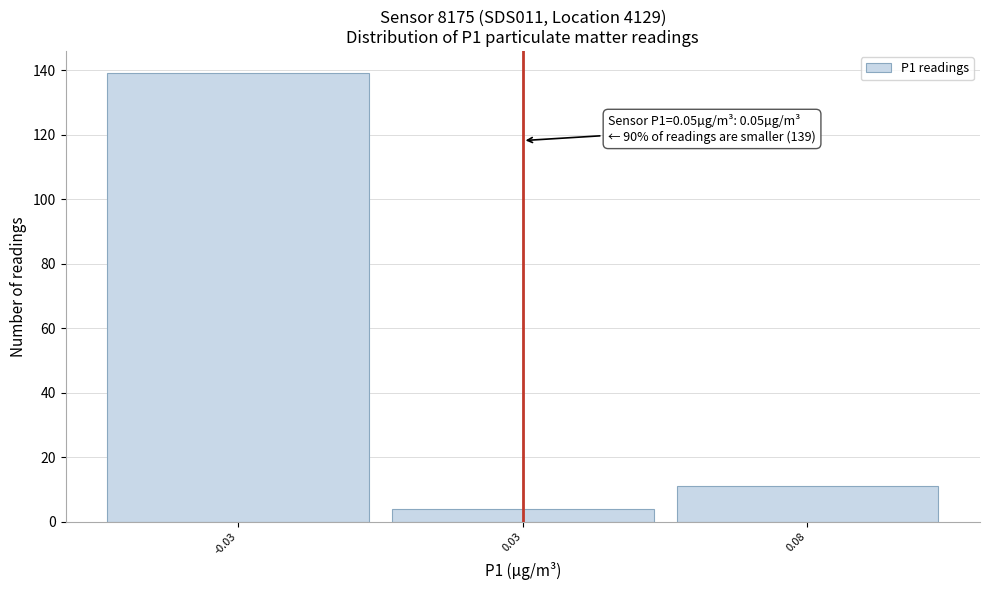

Reading left to right, transcribe all the data shown in this chart.

-0.03=139	0.03=4	0.08=11